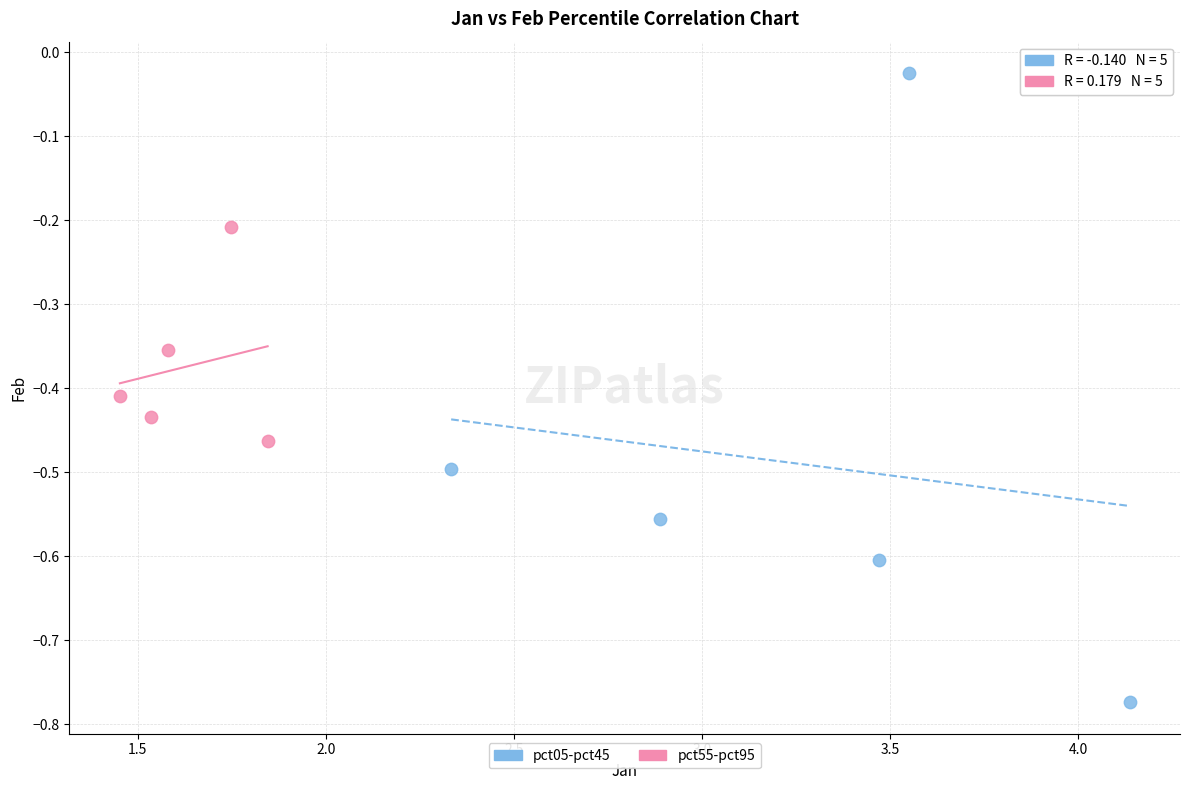

Which series reaches the maximum Y coordinate?

pct05-pct45